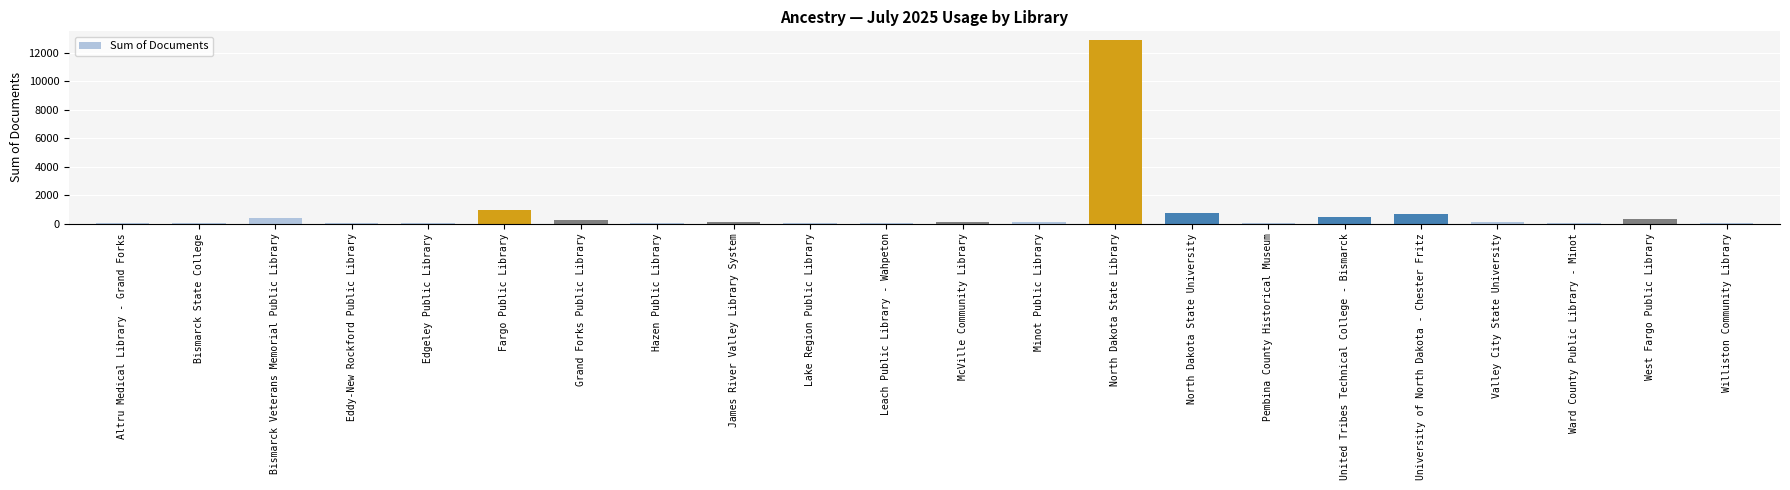

Is it true that the value at Lake Region Public Library is 24?

True